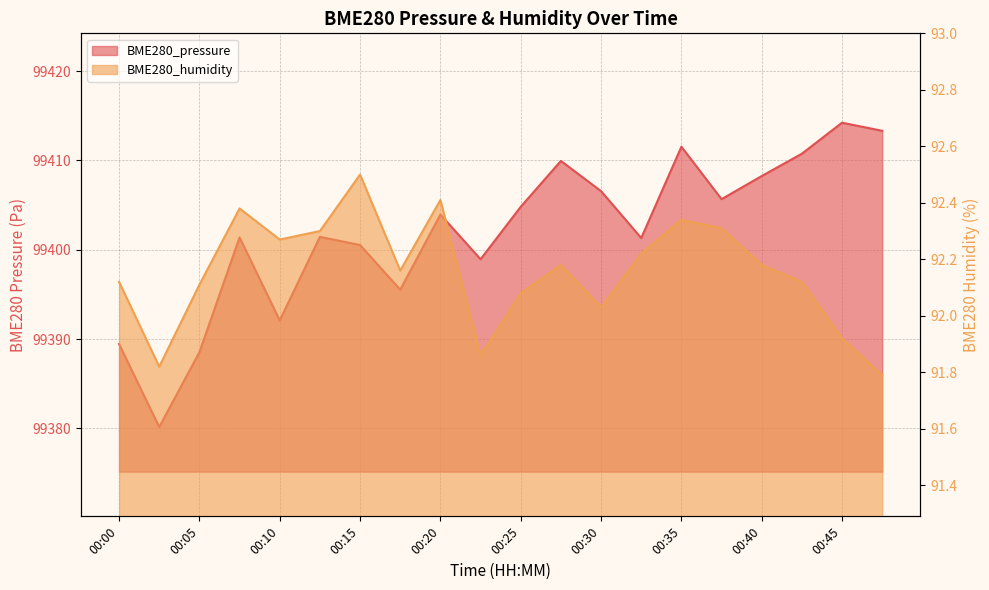

How many interior local valleys does the BME280_pressure series have?

6